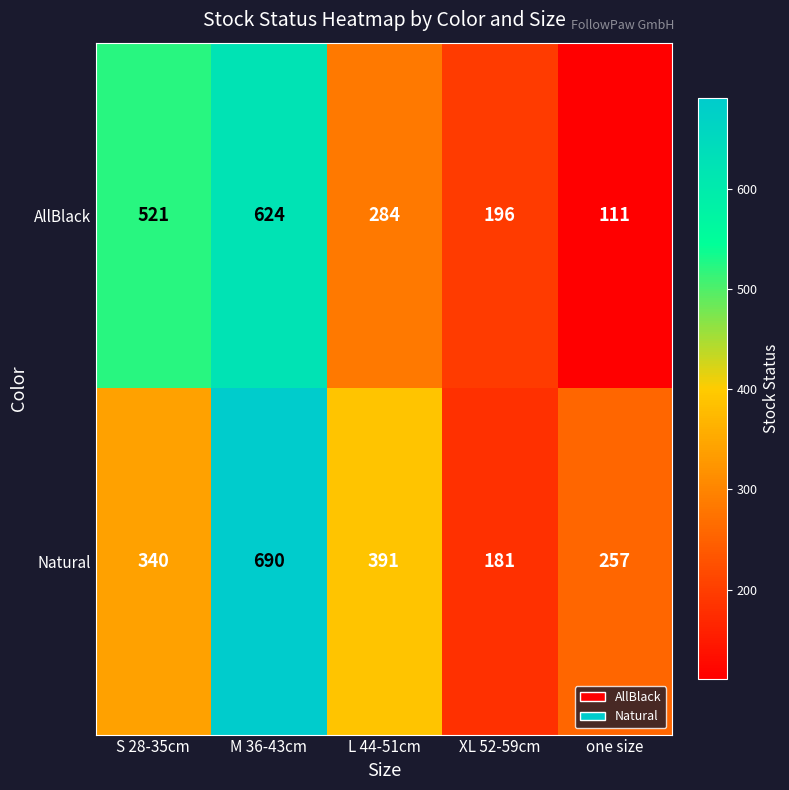

Count the Natural values in the range 257 to 391.

3